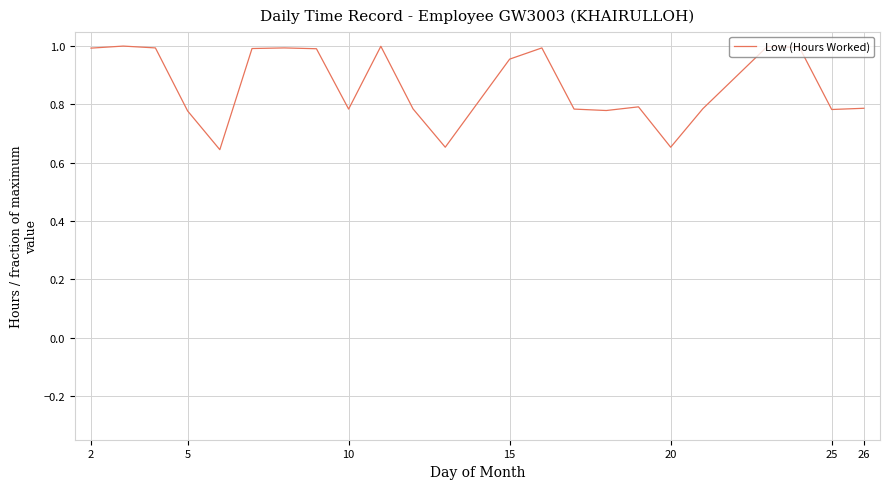

How many lines are shown in the chart?

1